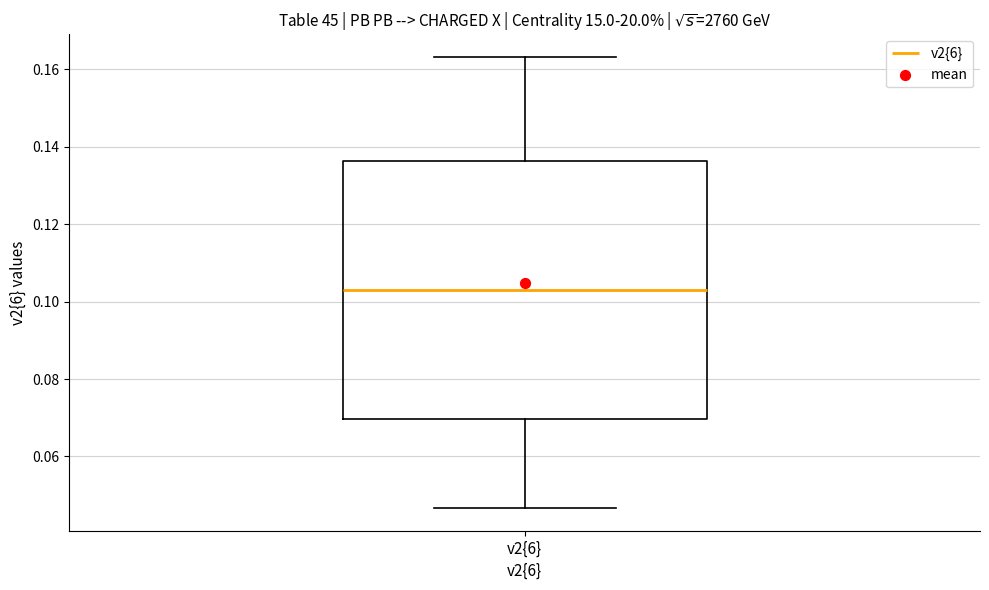

Read this box plot against the y-axis: the position of the median line, the range covered by the box, and the ends of both whiskers. The values are not printed on the chart, so give them approximately, as read against the axis.

median 0.104, box 0.070 to 0.136, whiskers 0.046 to 0.164